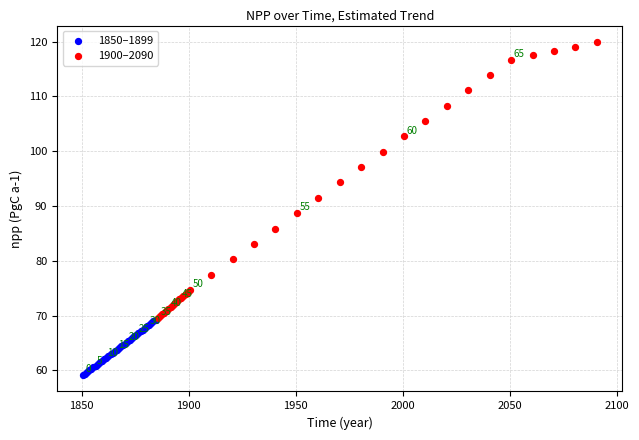

Which series reaches the maximum Y coordinate?

1900–2090